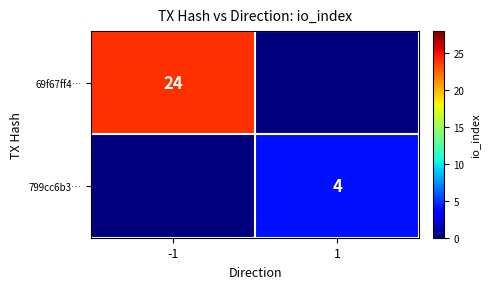

True or false: 69f67ff4… has a value of 15 at -1.

False